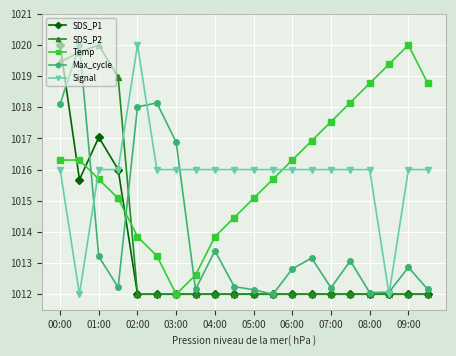

What is the sum of all Signal values?

20316.0